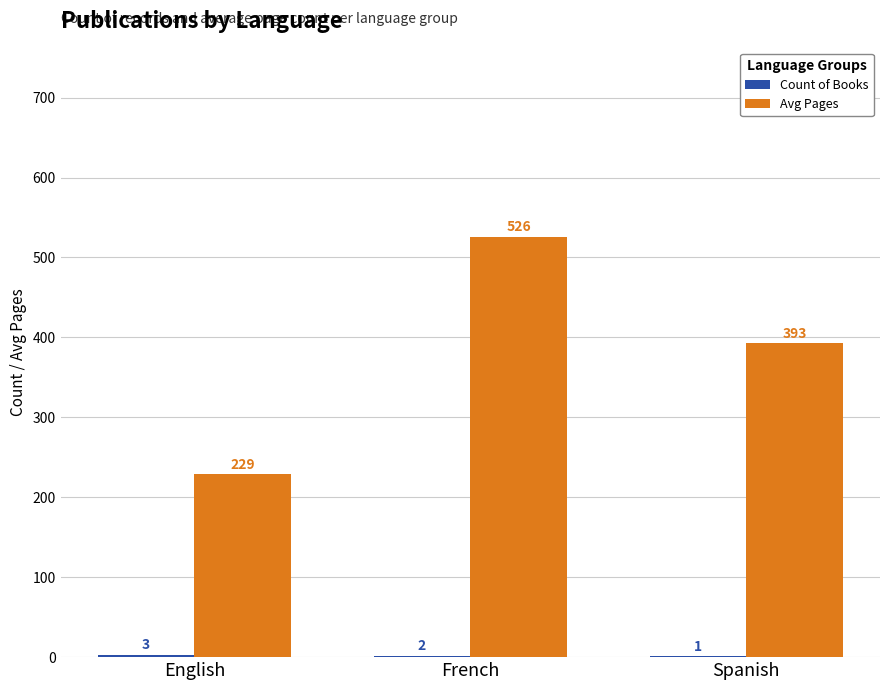

At which category is the sum across all series the highest?

French